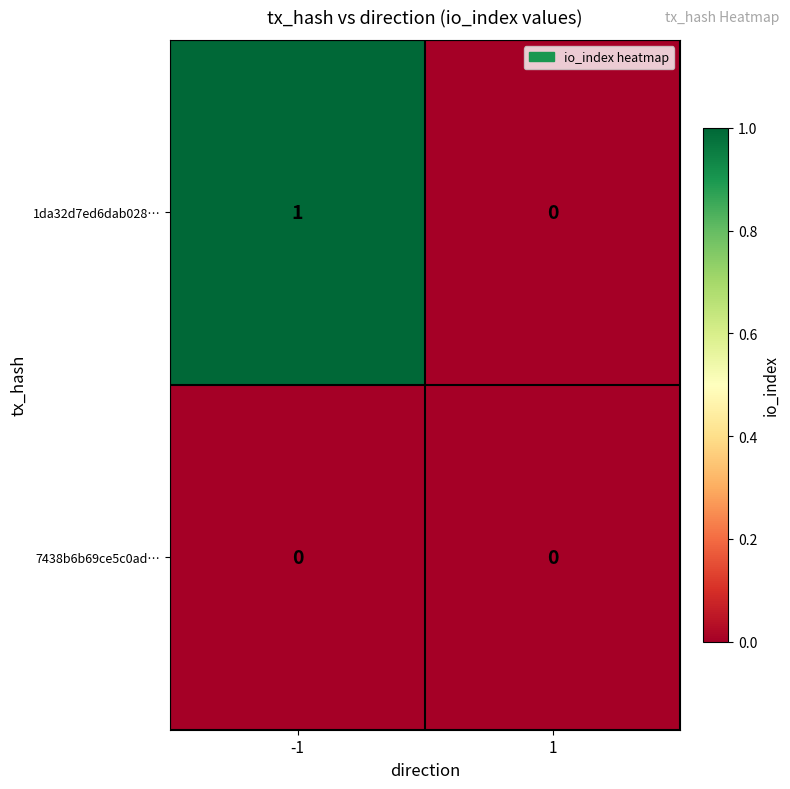

Between -1 and 1, which series saw the biggest shift?

1da32d7ed6dab028…